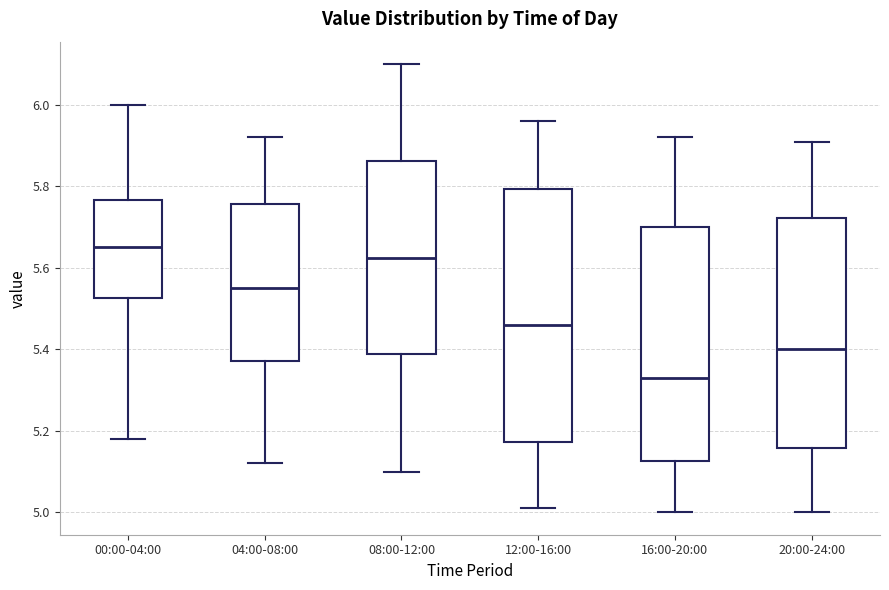

Reading left to right, transcribe this box plot: for each box, give where its median line is, the range the box spans, and where its two whiskers end, as read against the y-axis. The values are not printed on the chart, so give them approximately, as read against the axis.

00:00-04:00: median 5.66, box 5.52 to 5.76, whiskers 5.18 to 6.00
04:00-08:00: median 5.56, box 5.38 to 5.76, whiskers 5.12 to 5.92
08:00-12:00: median 5.62, box 5.38 to 5.86, whiskers 5.10 to 6.10
12:00-16:00: median 5.46, box 5.18 to 5.80, whiskers 5.02 to 5.96
16:00-20:00: median 5.34, box 5.12 to 5.70, whiskers 5.00 to 5.92
20:00-24:00: median 5.40, box 5.16 to 5.72, whiskers 5.00 to 5.92